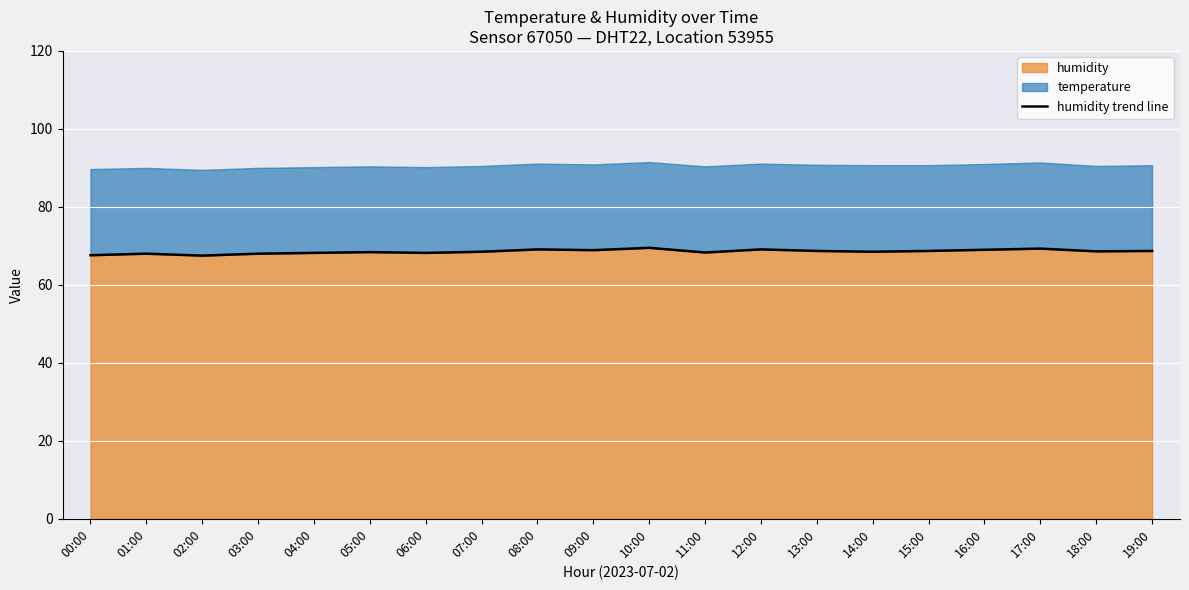

What is the label of the 20th point from the left?

19:00